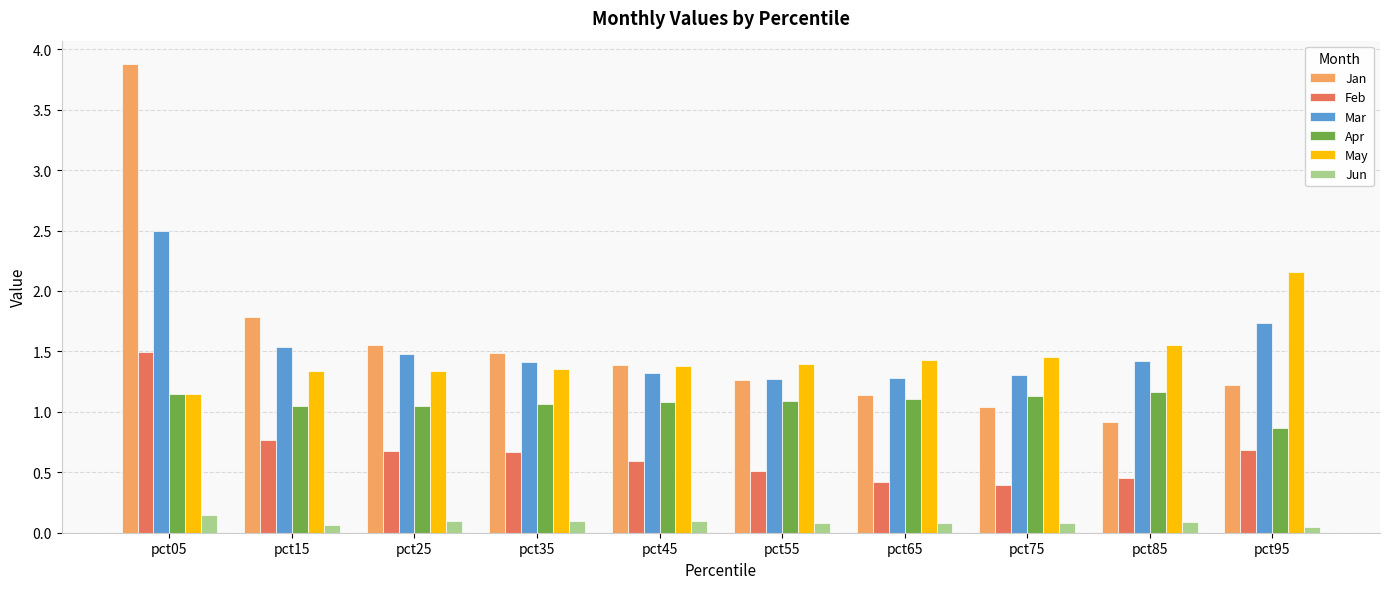

What are all the series names shown in the legend?

Jan, Feb, Mar, Apr, May, Jun